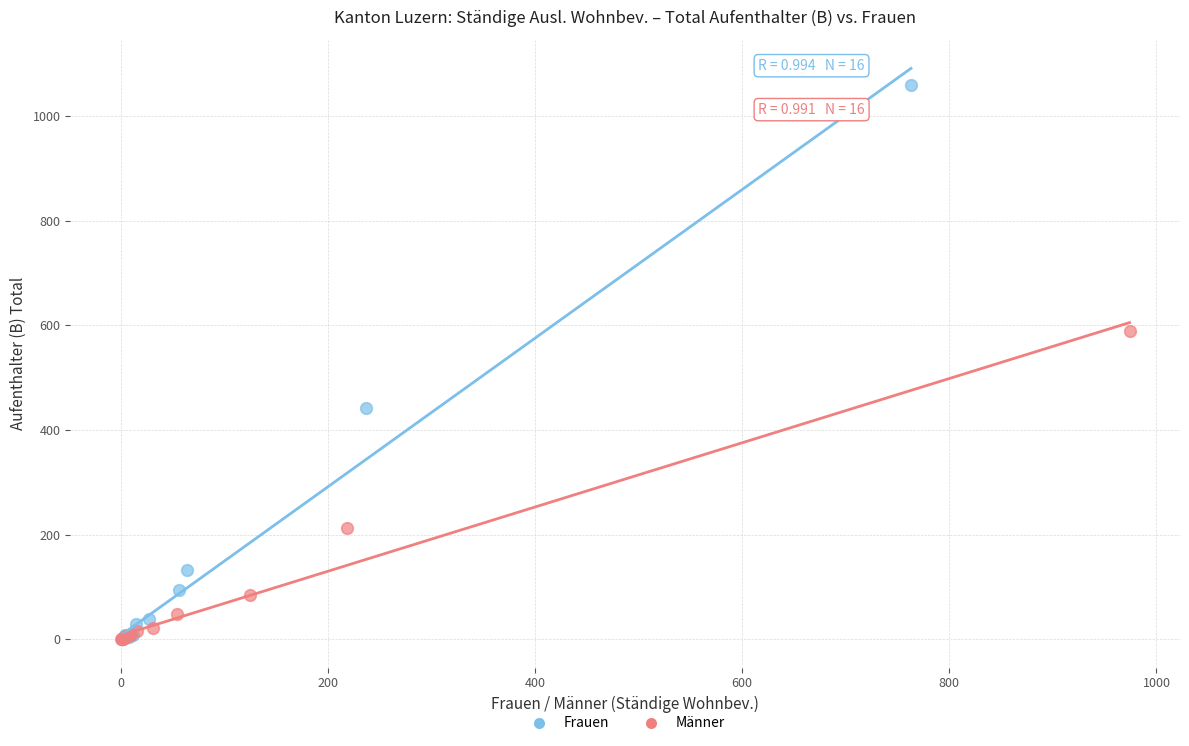

Which series contains the highest Y value?

Frauen